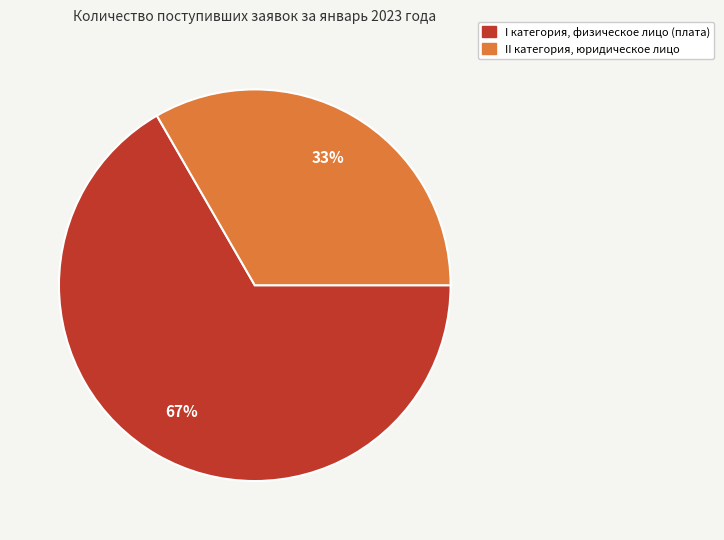

To the nearest percent, what is the average slice percentage?

50%